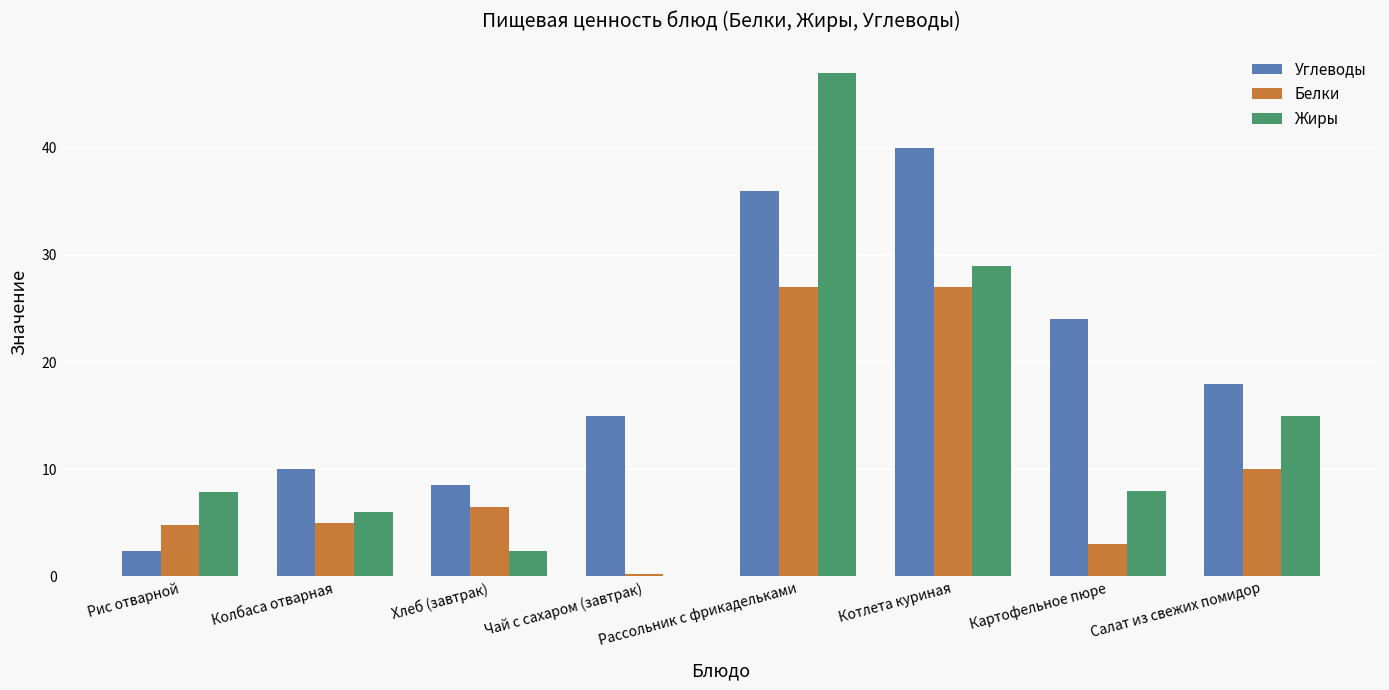

Where is Белки nearest to the value 13?

Салат из свежих помидор